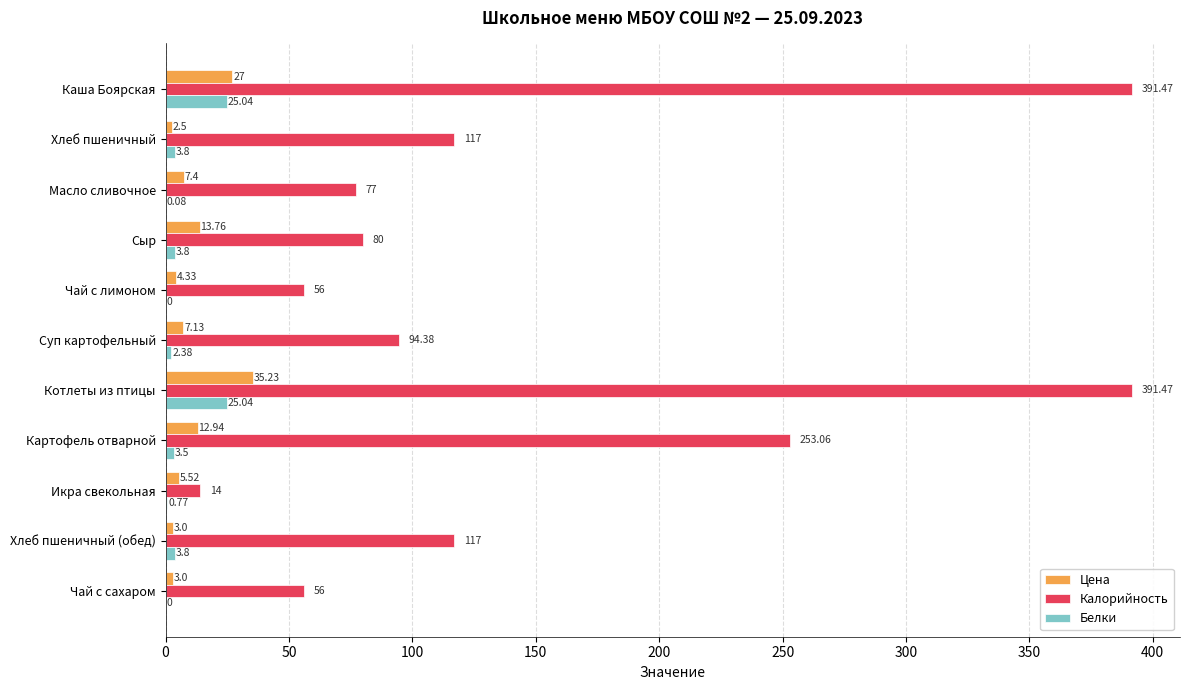

Which series has the widest spread of values?

Калорийность